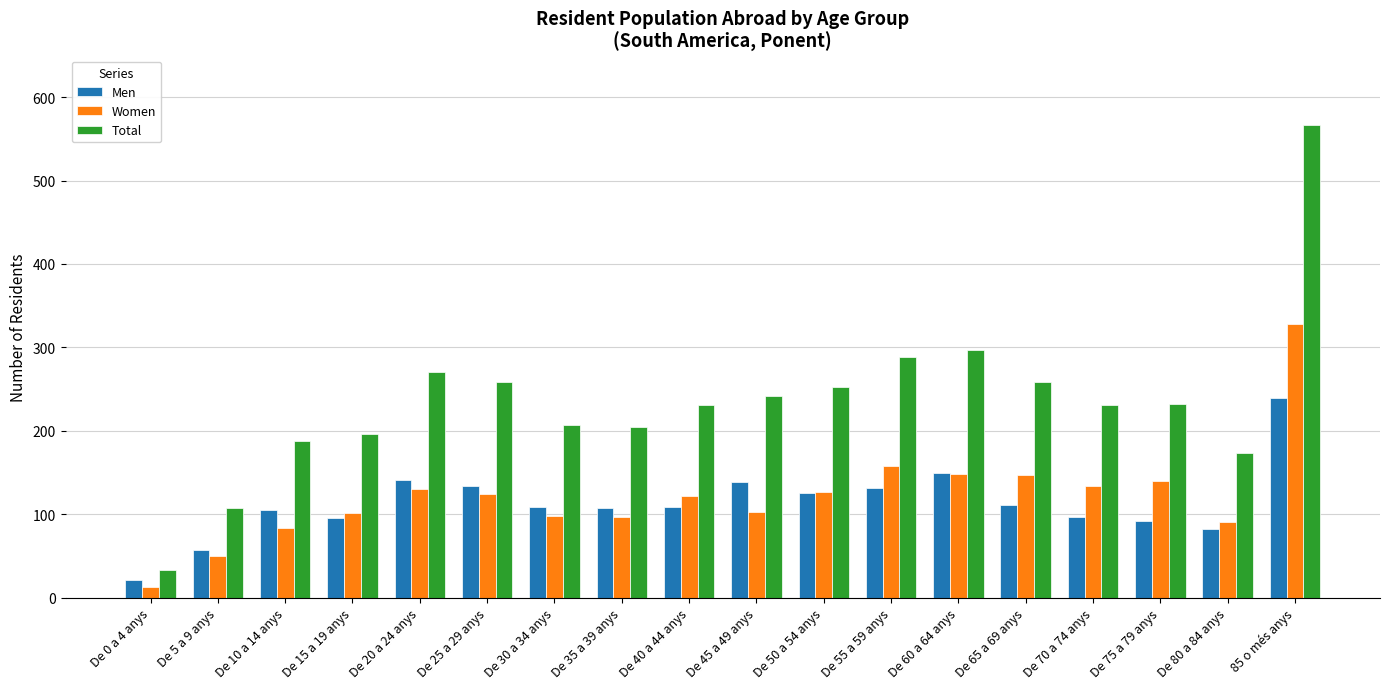

What are all the series names shown in the legend?

Men, Women, Total